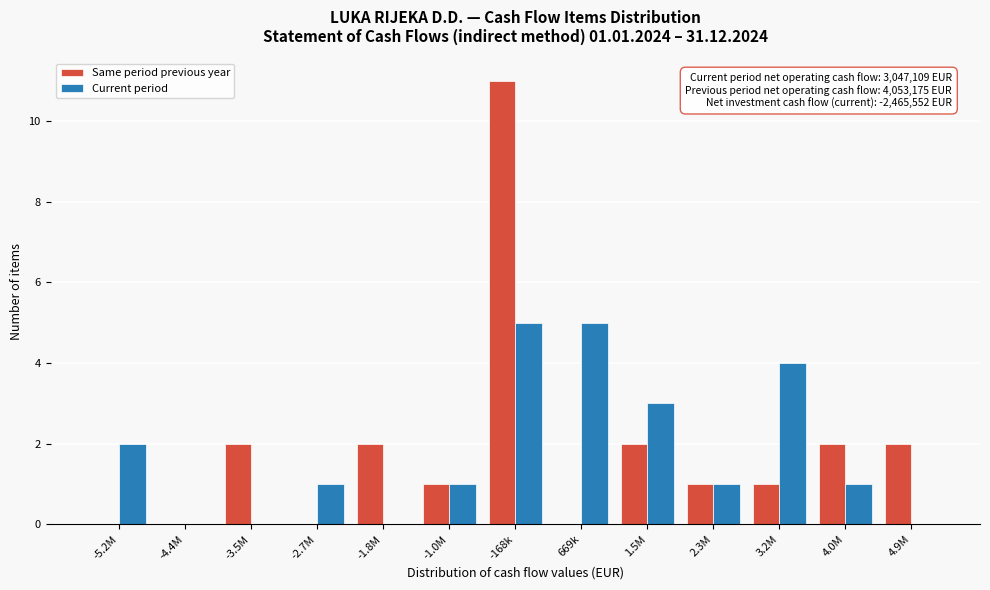

Reading left to right, what are all the values shown in this chart?

Same period previous year: -5.2M=0	-4.4M=0	-3.5M=2	-2.7M=0	-1.8M=2	-1.0M=1	-168k=11	669k=0	1.5M=2	2.3M=1	3.2M=1	4.0M=2	4.9M=2
Current period: -5.2M=2	-4.4M=0	-3.5M=0	-2.7M=1	-1.8M=0	-1.0M=1	-168k=5	669k=5	1.5M=3	2.3M=1	3.2M=4	4.0M=1	4.9M=0